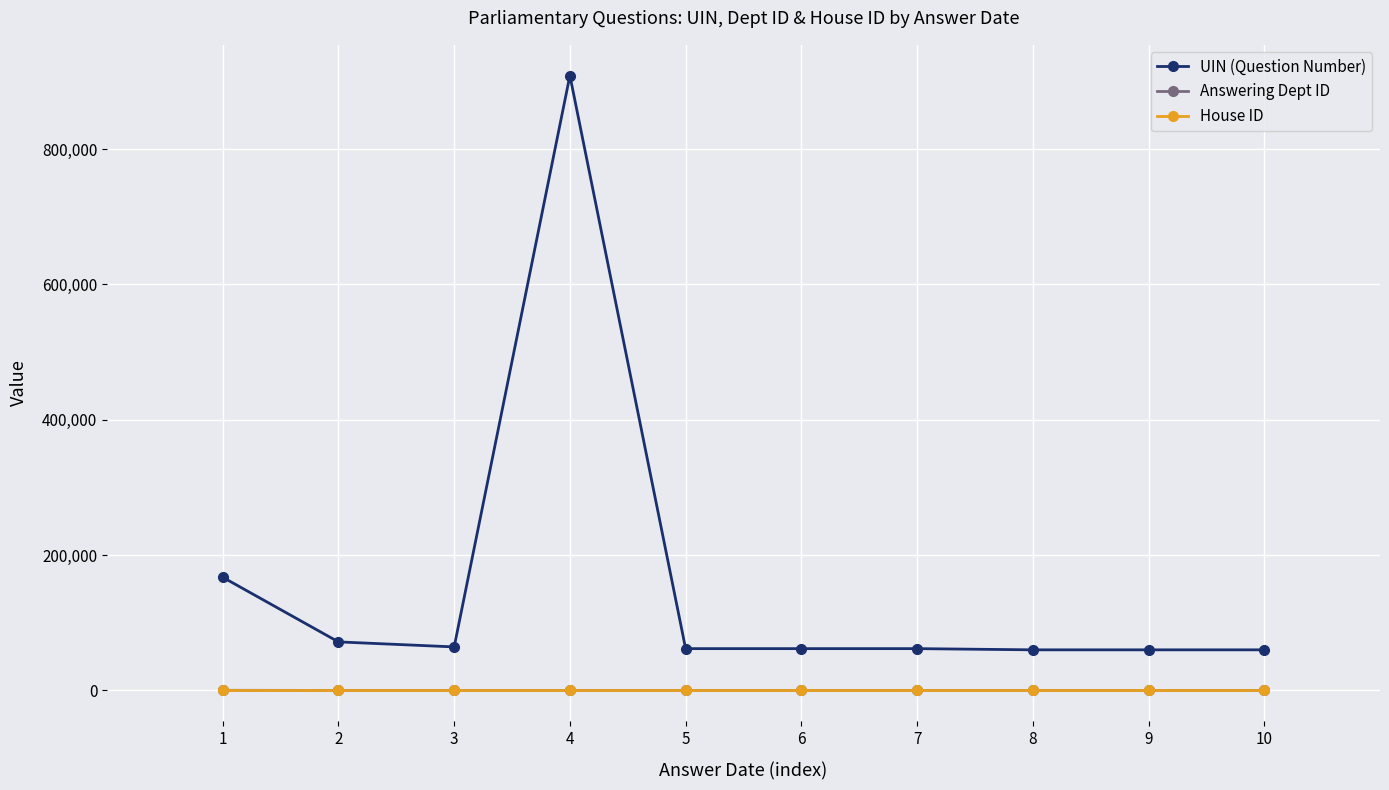

Is the value of UIN (Question Number) at 8 greater than the value of Answering Dept ID at 5?

Yes